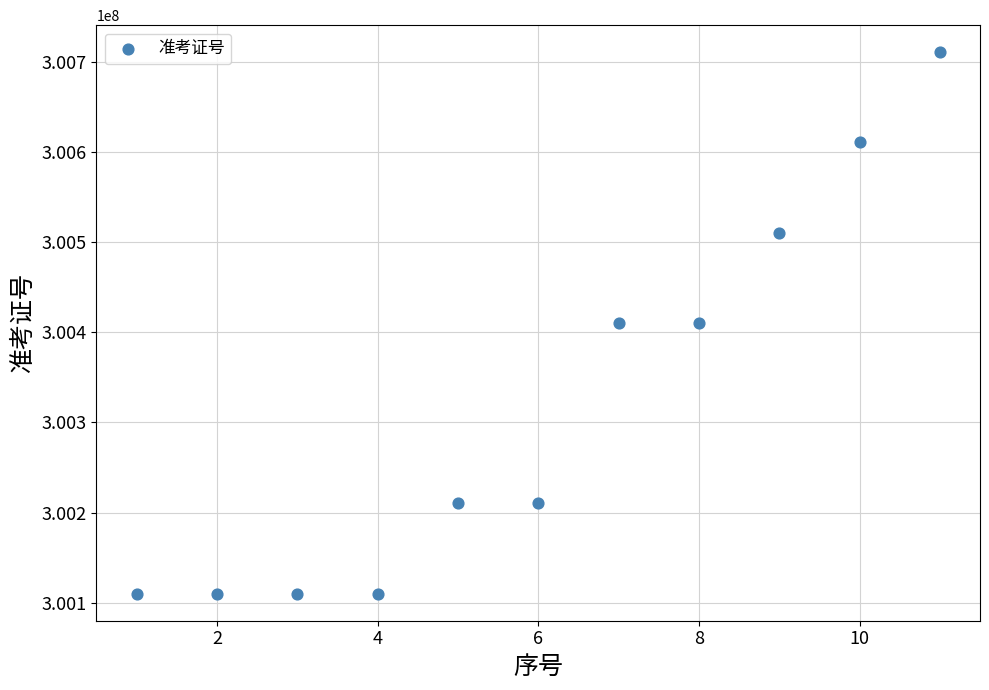

What is the range of Y values (max minus min)?

600029